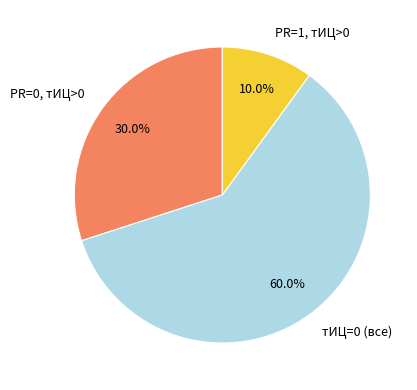

Count the number of slices in the pie.

3